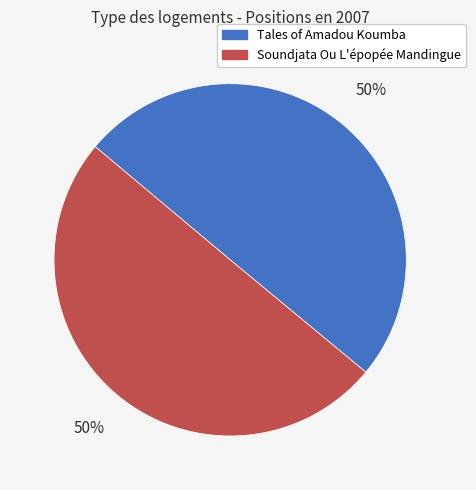

What is the ratio of the value at Tales of Amadou Koumba to the value at Soundjata Ou L'épopée Mandingue?

1.0